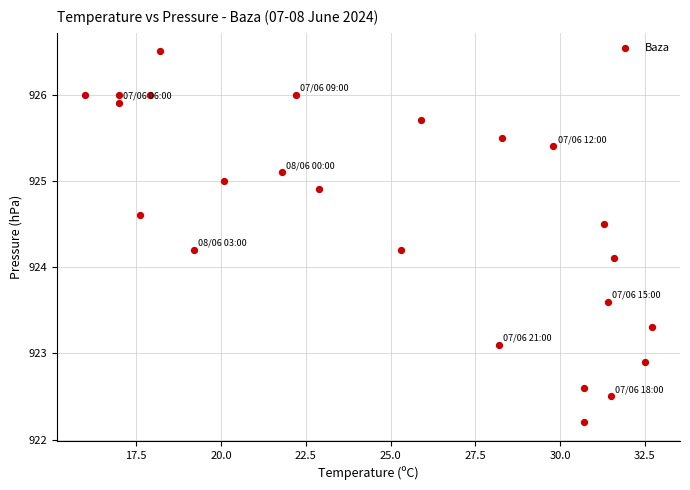

What Y value in the scatter plot is closest to 924?

924.1